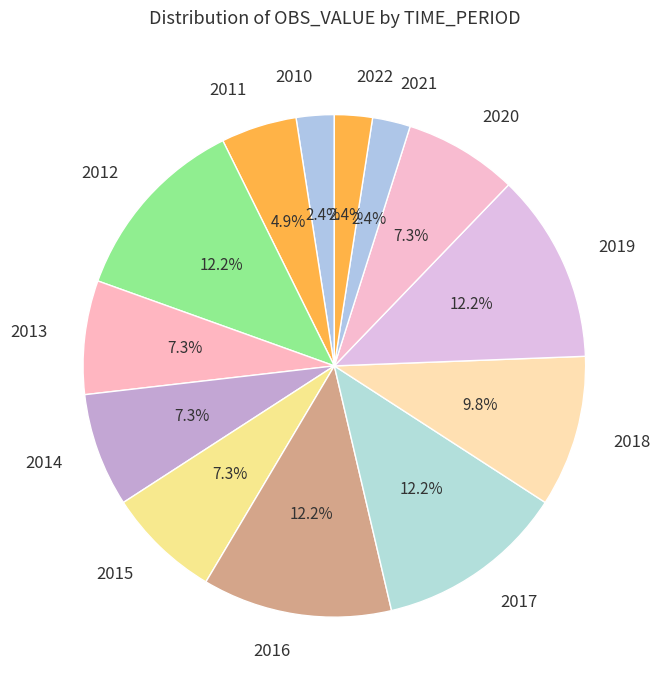

Is 2011 the majority of the pie?

No